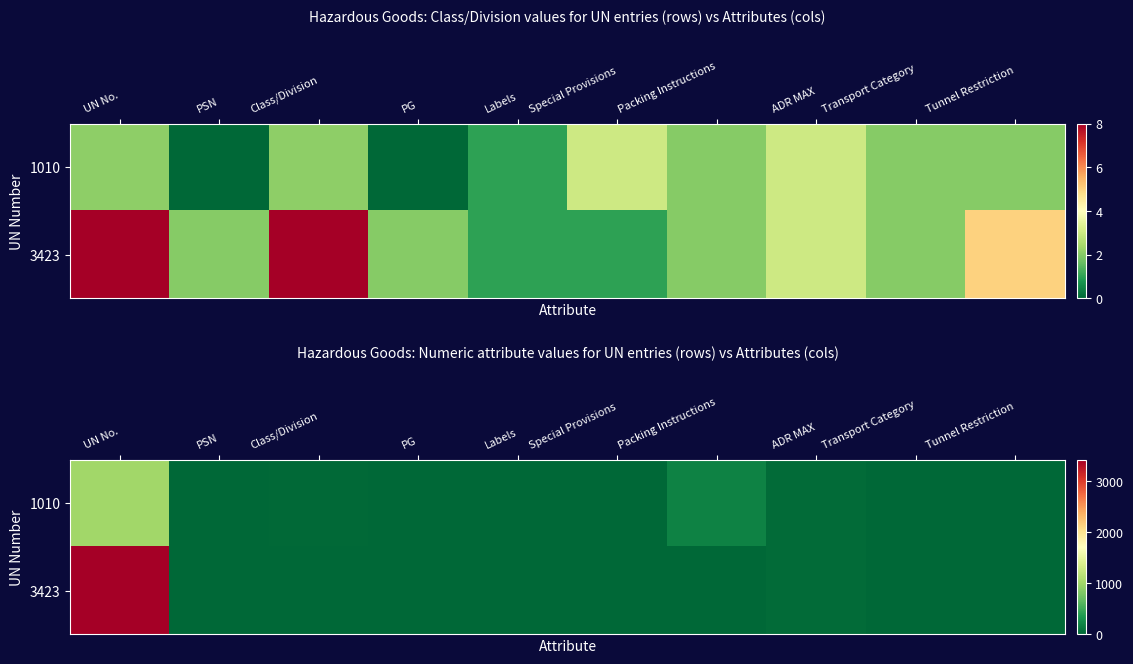

What is the approximate value of 3423 at UN No., to the nearest 100?

3400